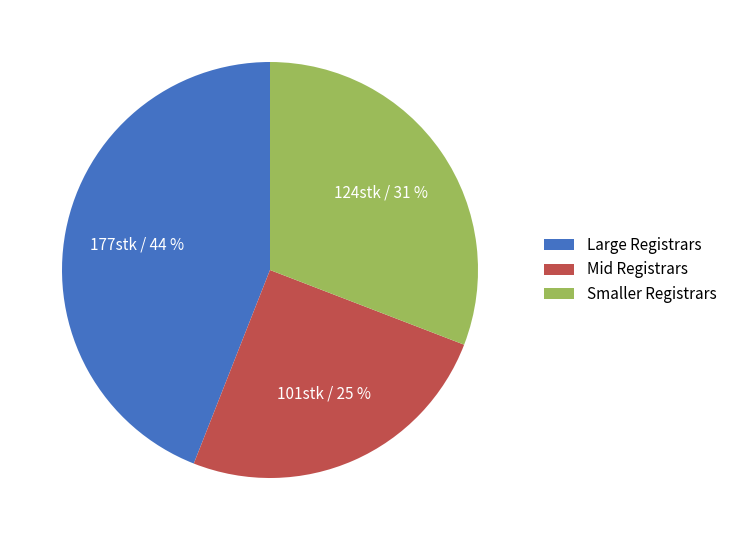

What is the largest slice in the pie chart?

Large Registrars